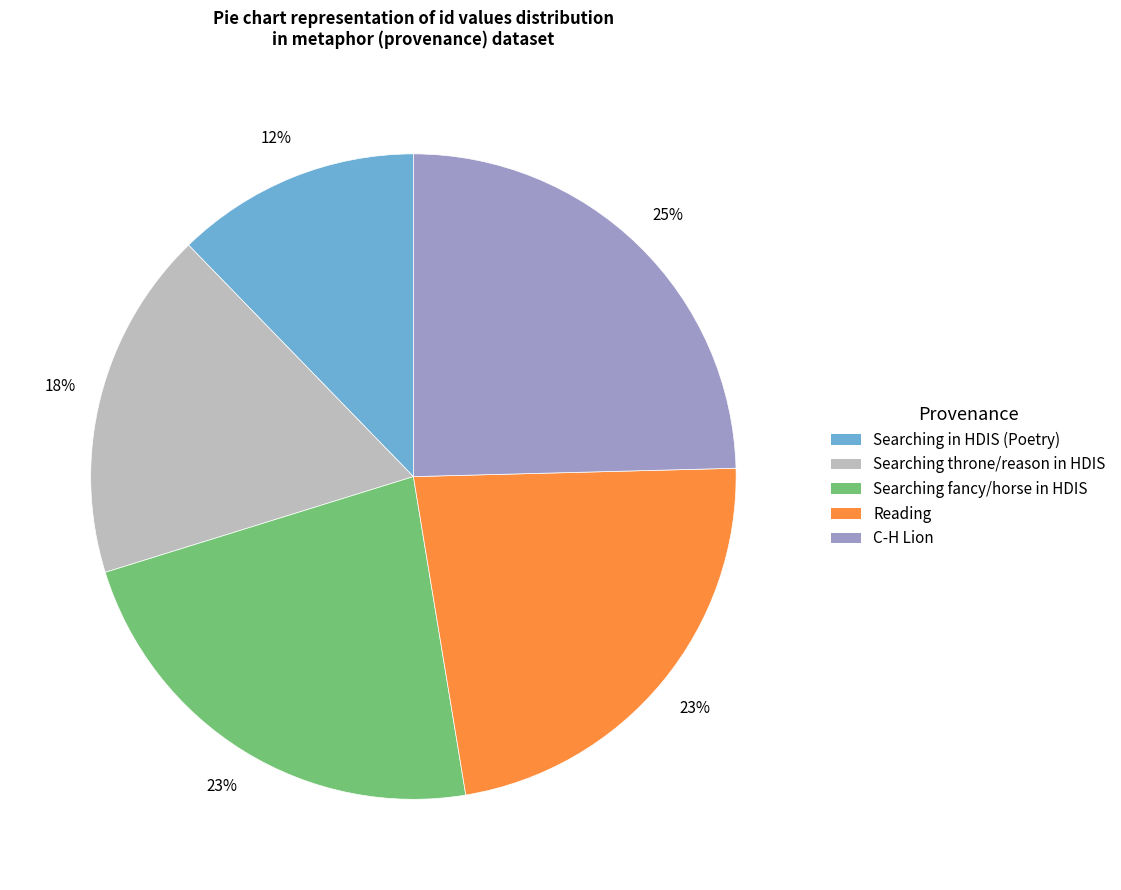

How many slices are in this pie chart?

5